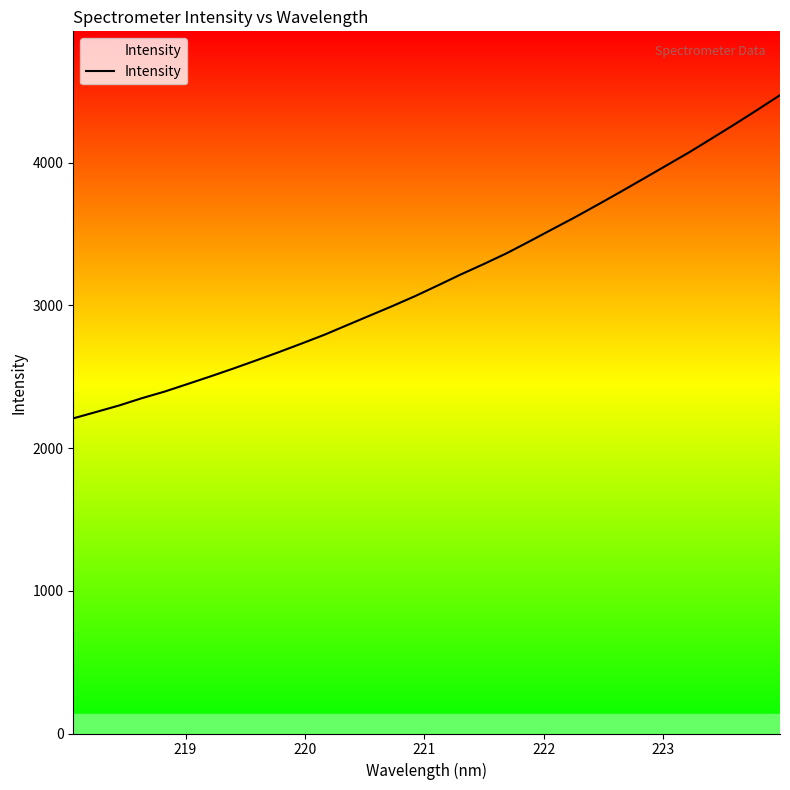

What is the minimum value shown in the chart?

2207.8